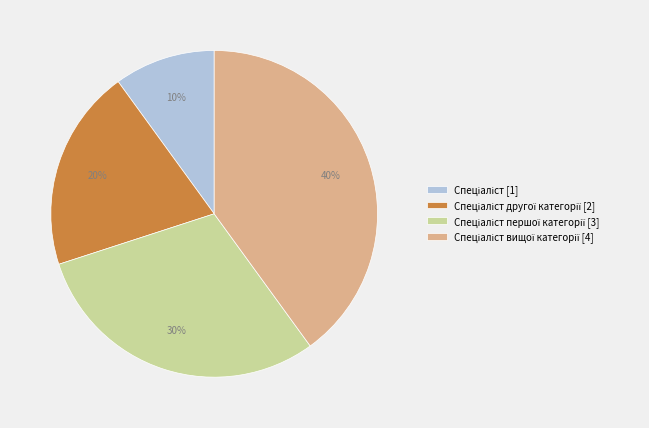

To the nearest percent, what is the difference between the largest and smallest slice percentages?

30%